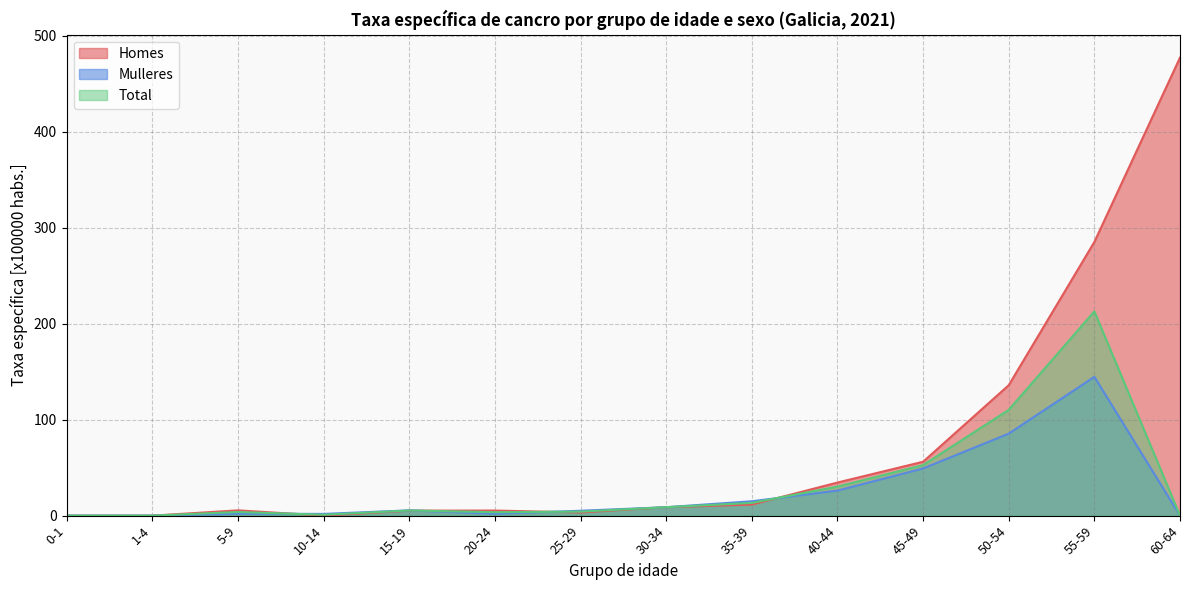

Which series has the largest range (max minus min)?

Homes